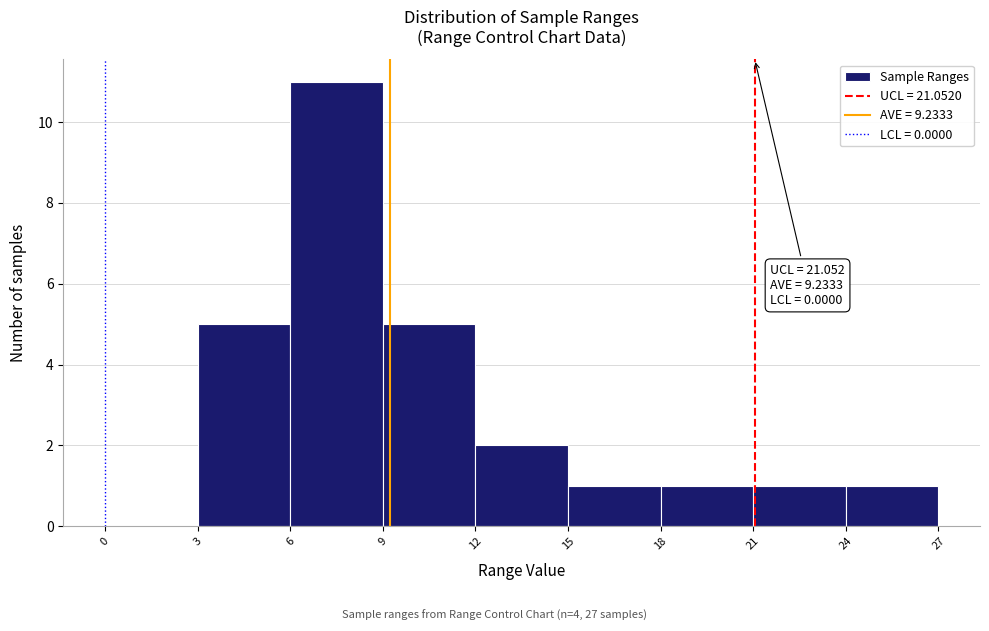

Which range on the x-axis has the tallest bar?

6 to 9